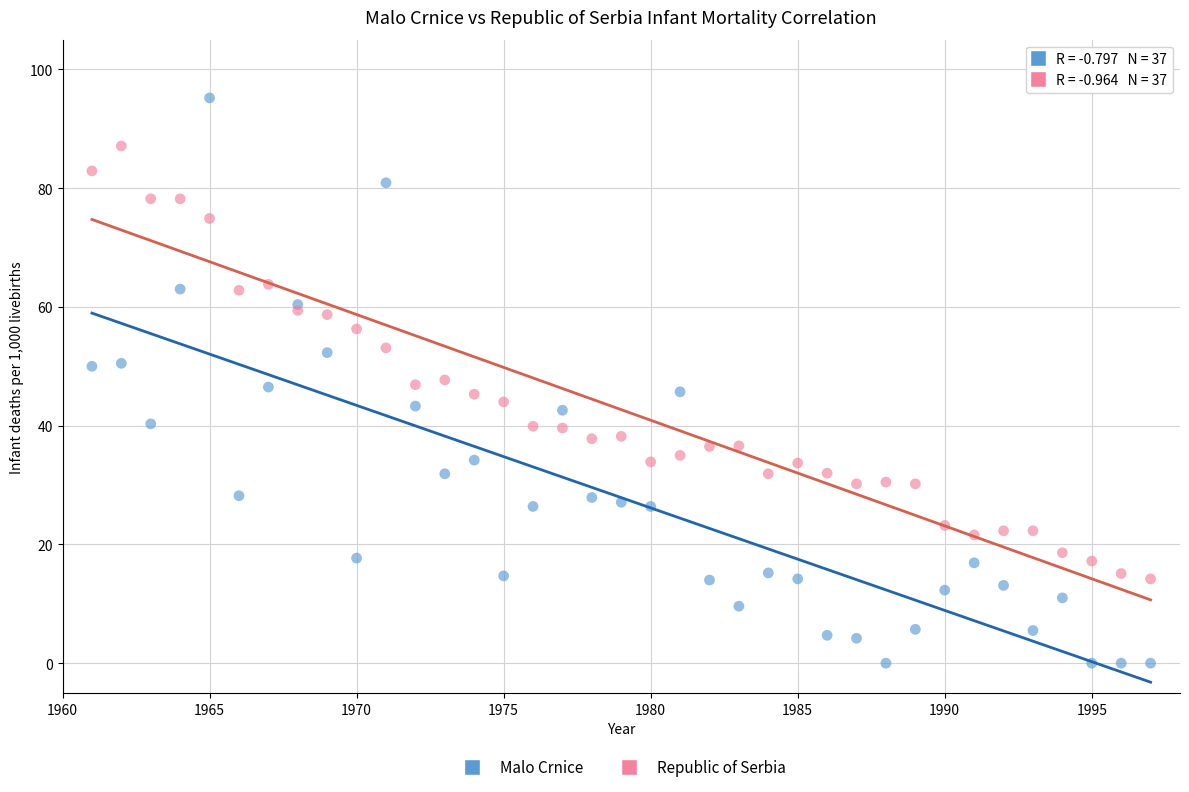

What is the X range (max minus min) for the scatter plot?

36.0